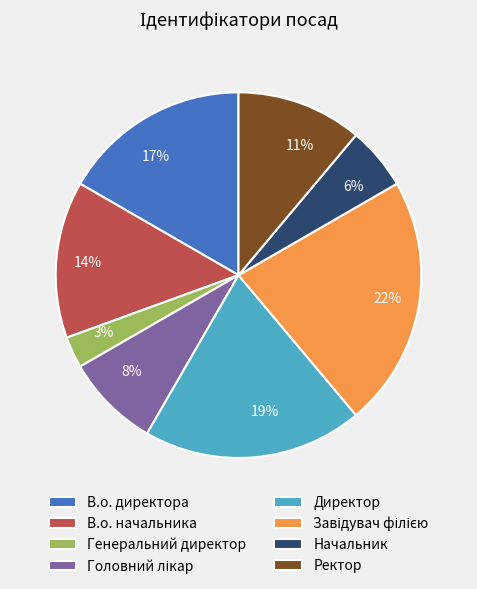

Which category has the smallest portion of the pie?

Генеральний директор